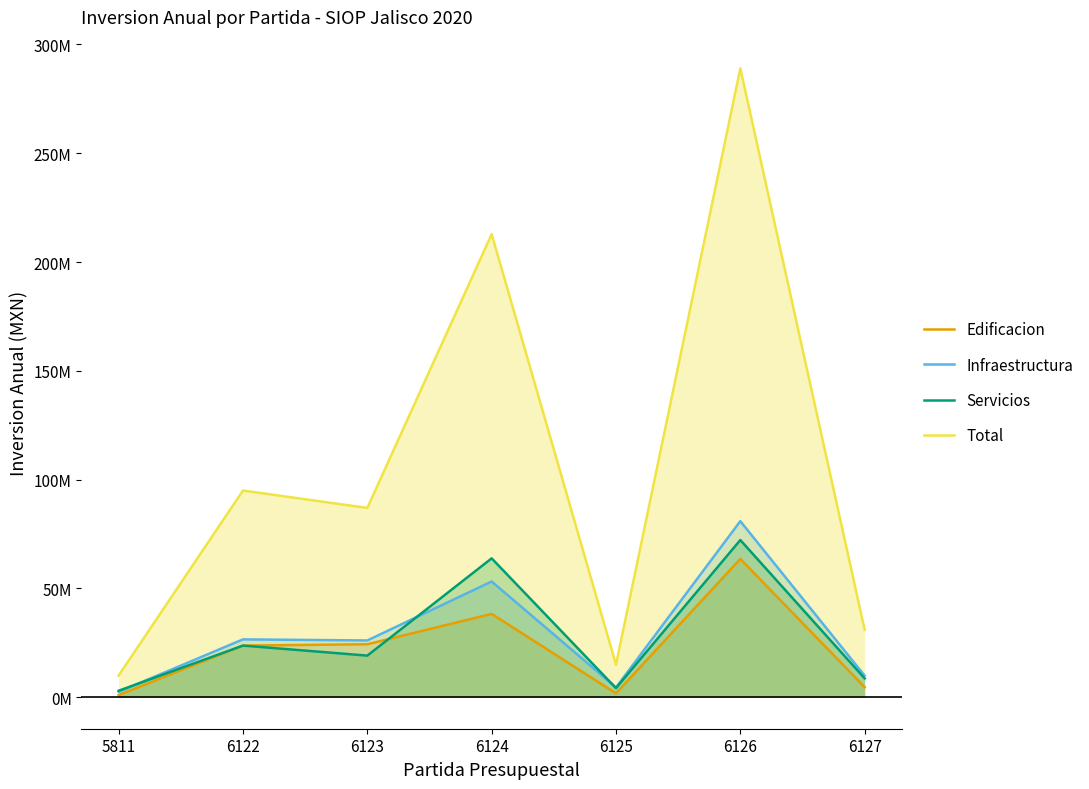

What is the sum of all Edificacion values?

157442992.0